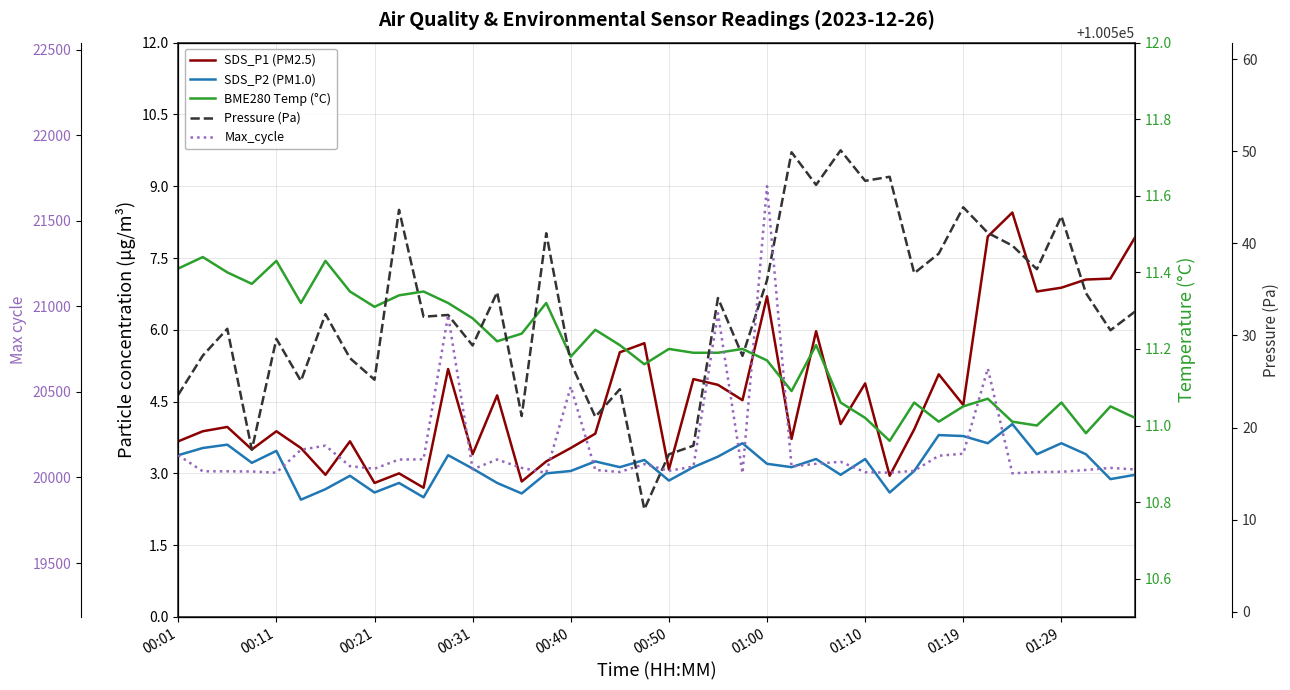

True or false: SDS_P2 (PM1.0) and Pressure (Pa) cross at least once.

False